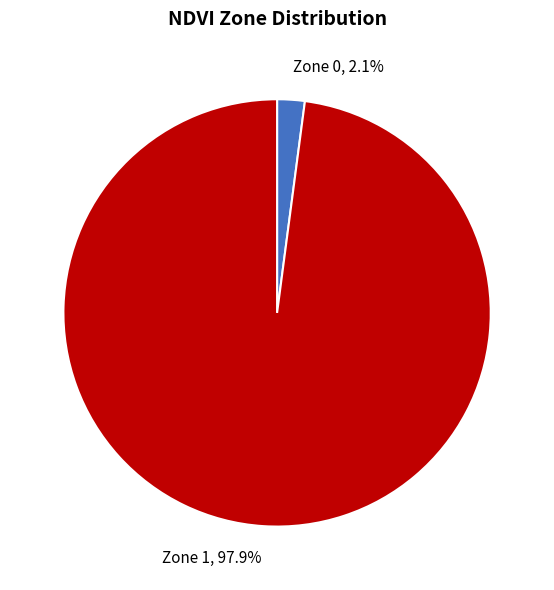

What percentage do Zone 1 and Zone 0 together represent?

100.0%